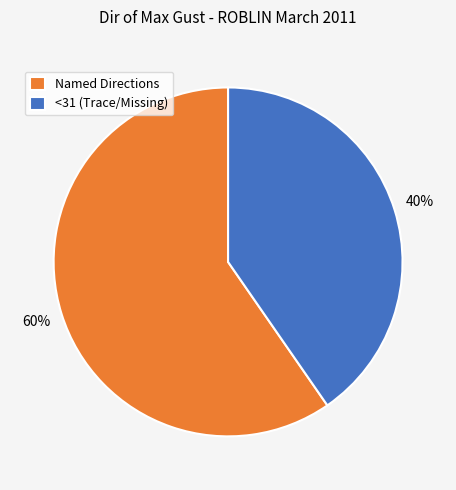

True or false: Named Directions accounts for 60% of the total.

True